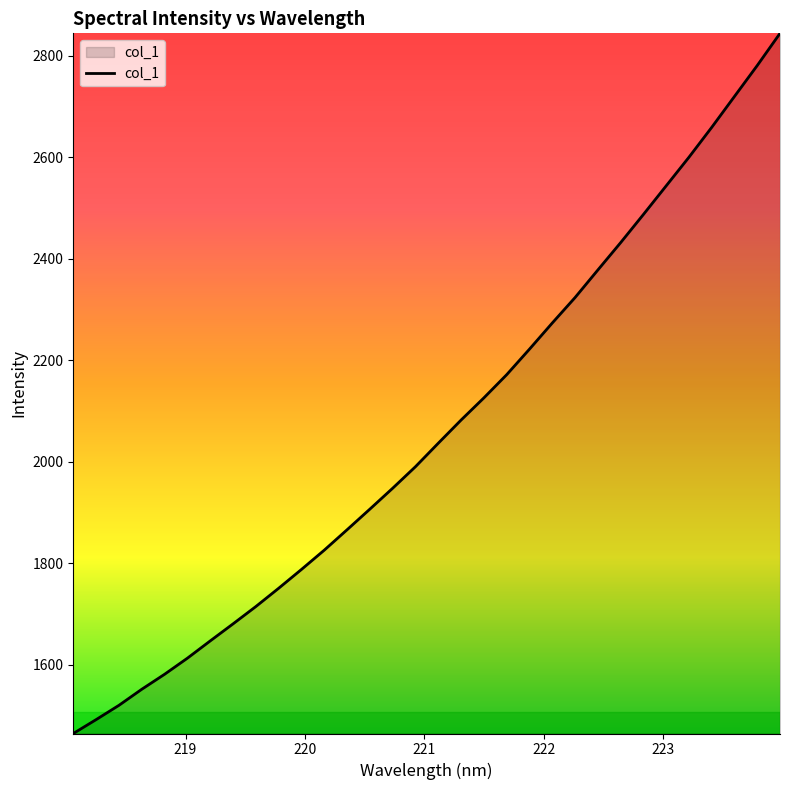

What is the difference between the maximum and minimum values?

1380.4